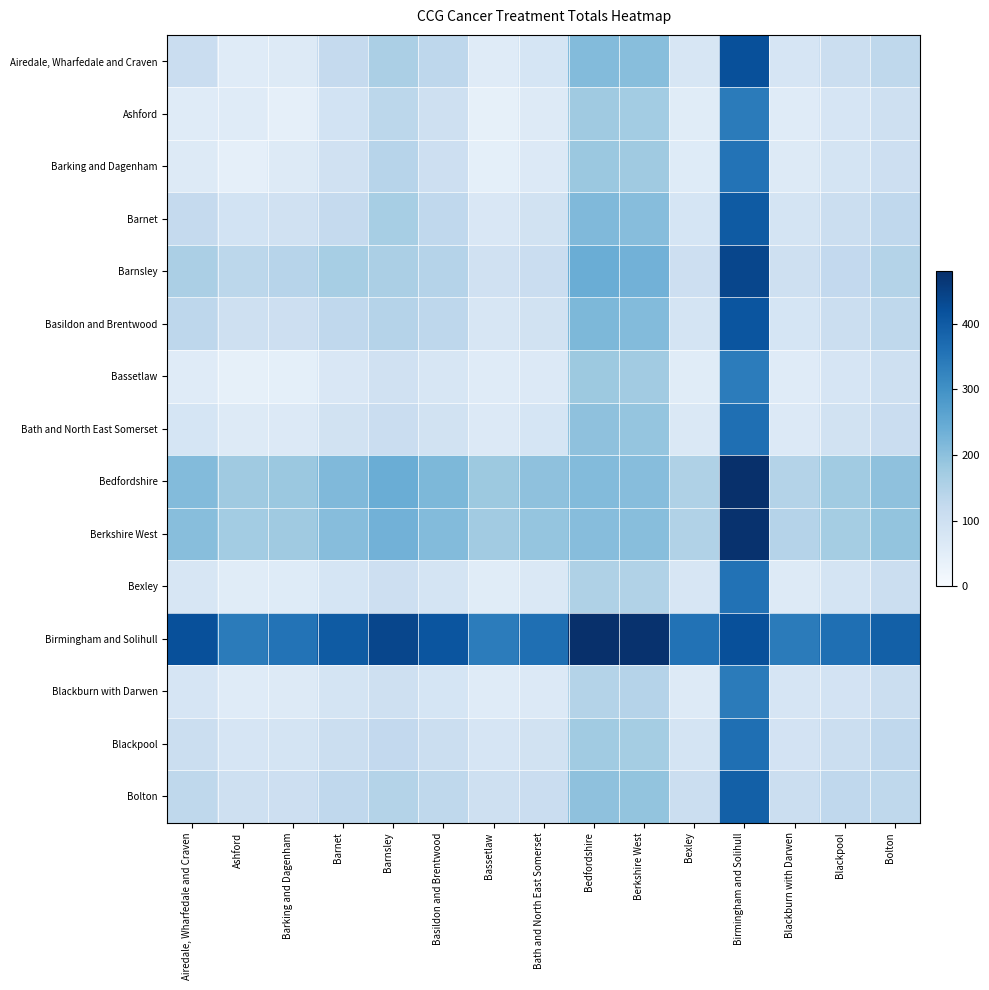

What is the total value across all series at Airedale, Wharfedale and Craven?

2008